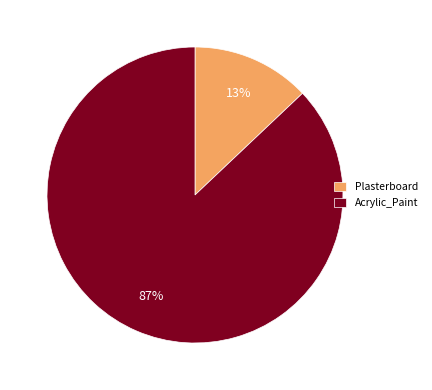

How many segments does this pie chart have?

2